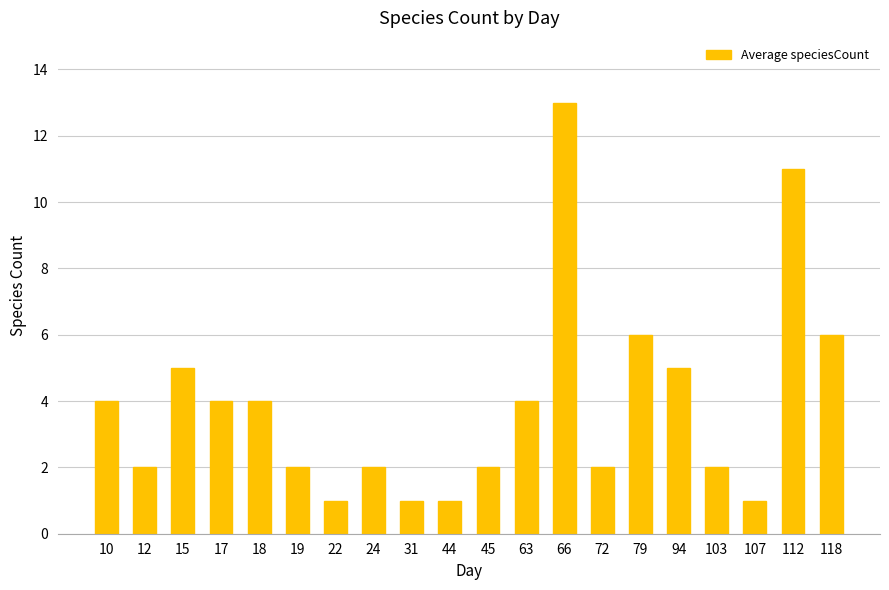

Which has a higher value, 12 or 10?

10